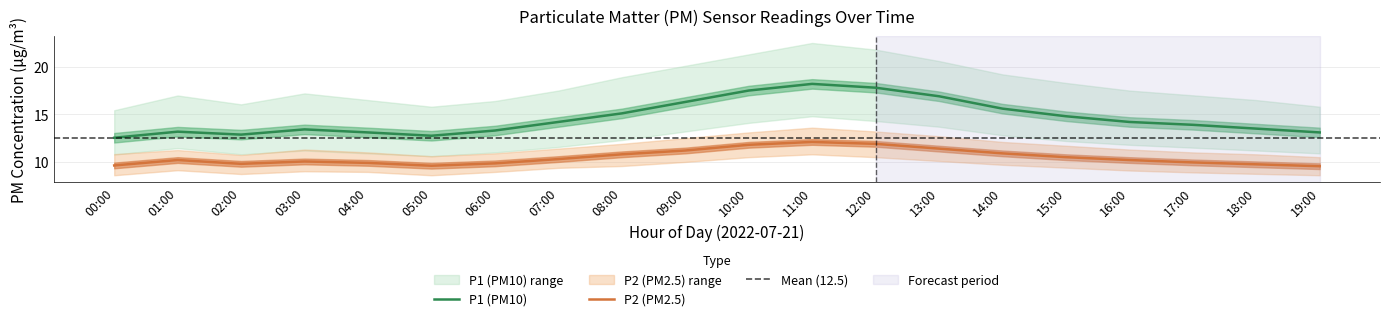

Where is the first local maximum for P1_upper?

01:00